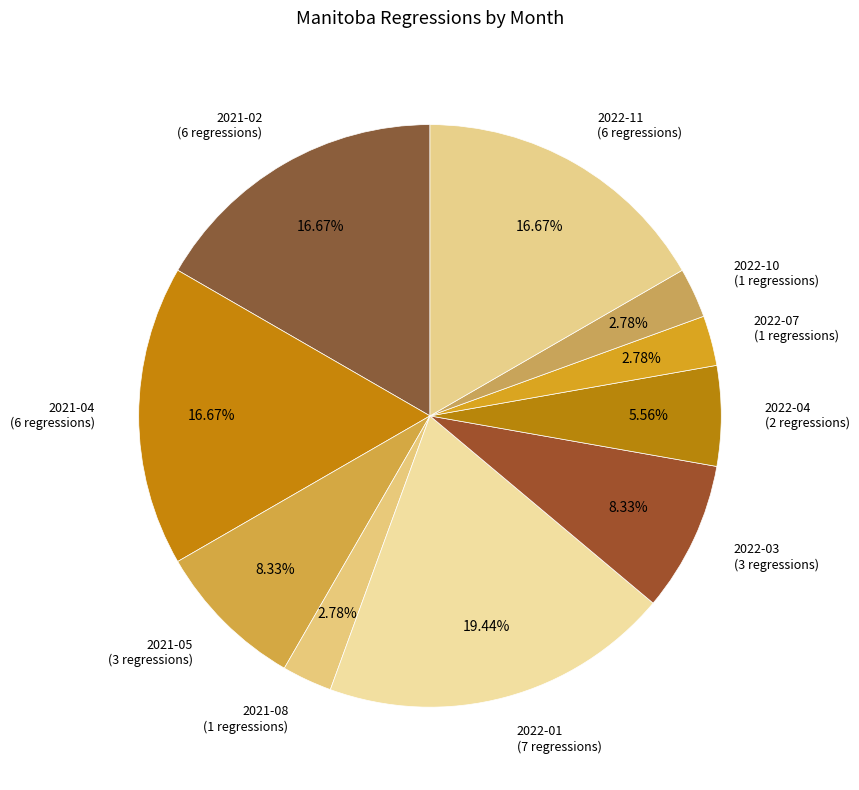

How many segments does this pie chart have?

10